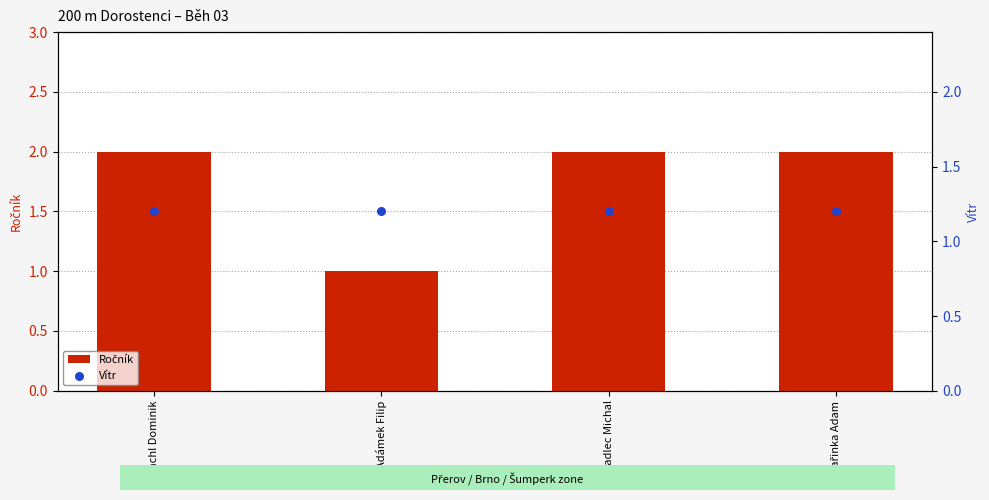

At which category is the sum across all series the highest?

Vachl Dominik